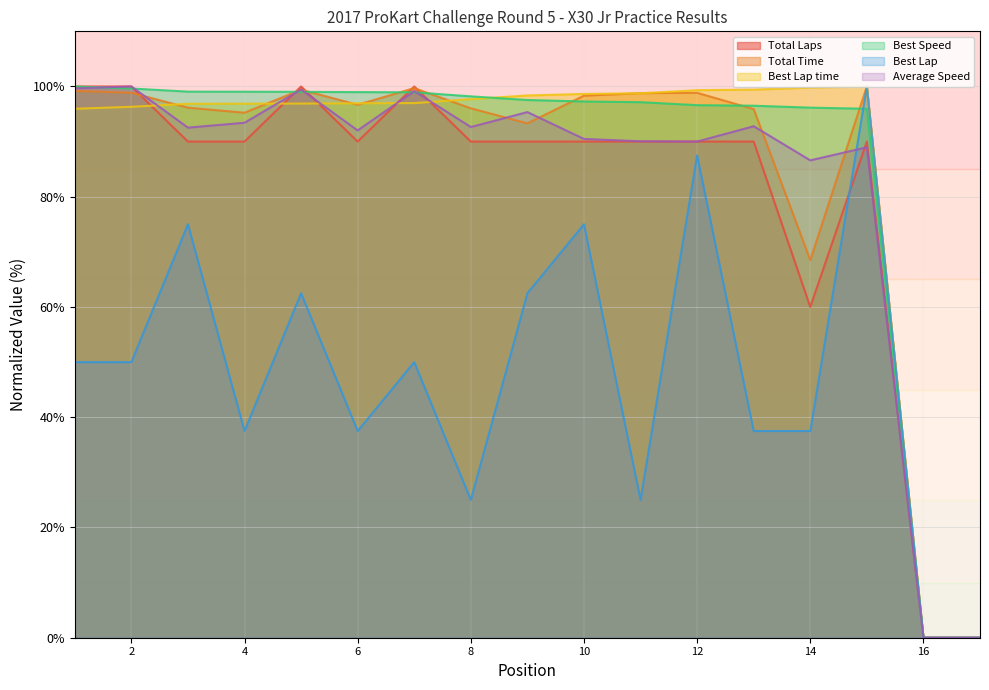

Reading right to left, list all the values displayed in this chart.

Total Laps: 0.0	0.0	90.0	60.0	90.0	90.0	90.0	90.0	90.0	90.0	100.0	90.0	100.0	90.0	90.0	100.0	100.0
Total Time: 0.0	0.0	100.0	68.5	95.9	98.8	98.8	98.3	93.3	96.0	99.7	96.7	99.4	95.2	96.1	98.9	99.2
Best Lap time: 0.0	0.0	100.0	99.8	99.4	99.3	98.8	98.6	98.4	97.7	97.0	96.9	96.9	96.9	96.9	96.3	96.0
Best Speed: 0.0	0.0	96.0	96.2	96.5	96.6	97.2	97.3	97.5	98.2	98.9	99.0	99.0	99.0	99.1	99.6	100.0
Best Lap: 0.0	0.0	100.0	37.5	37.5	87.5	25.0	75.0	62.5	25.0	50.0	37.5	62.5	37.5	75.0	50.0	50.0
Average Speed: 0.0	0.0	89.0	86.6	92.8	90.0	90.1	90.5	95.4	92.6	99.2	92.0	99.4	93.4	92.5	100.0	99.7